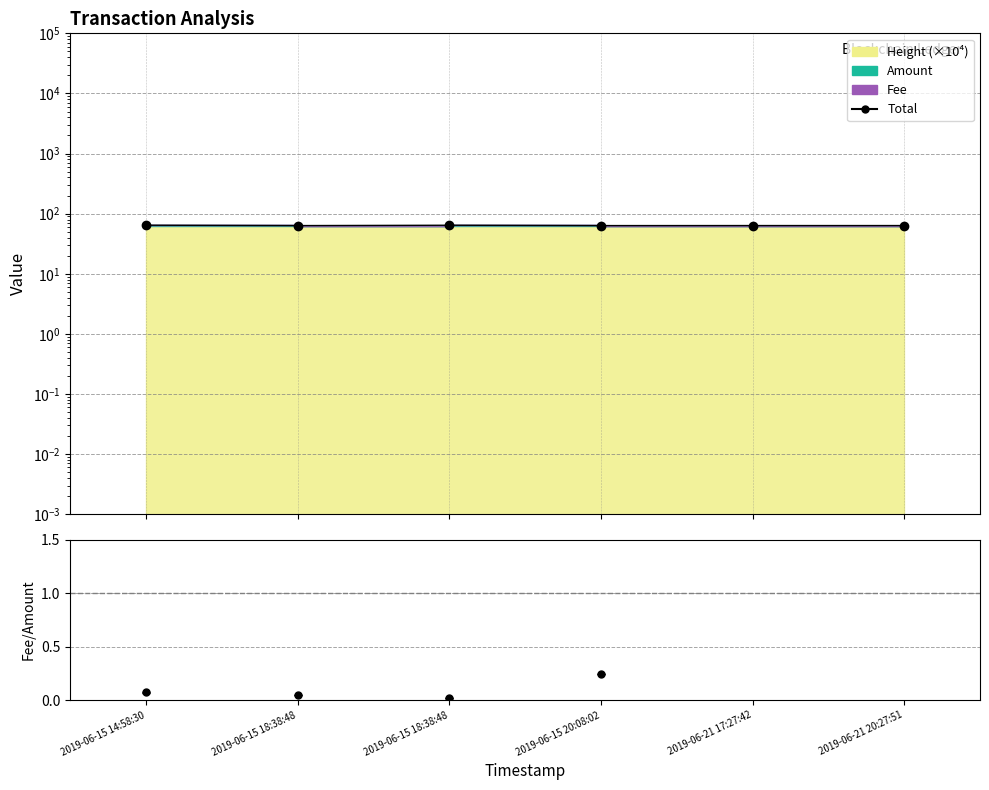

What is the label of the 1st point from the right?

2019-06-21 20:27:51